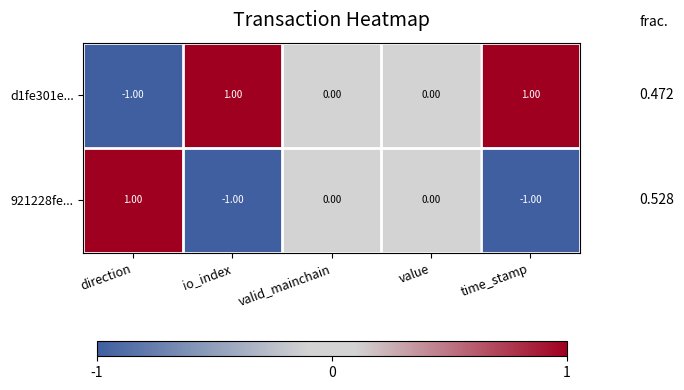

Is the value of d1fe301e... at io_index greater than the value of 921228fe... at value?

Yes